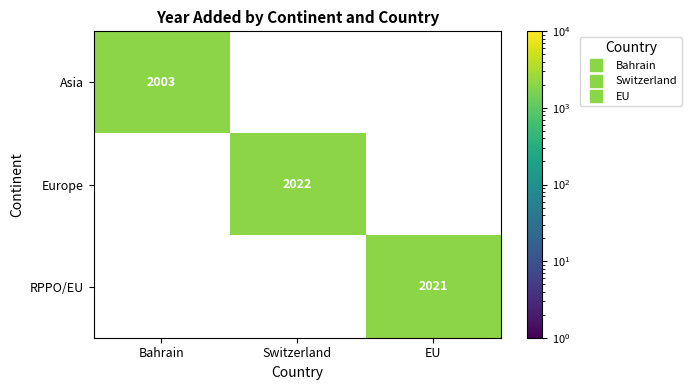

What is the smallest value displayed?

2003.0